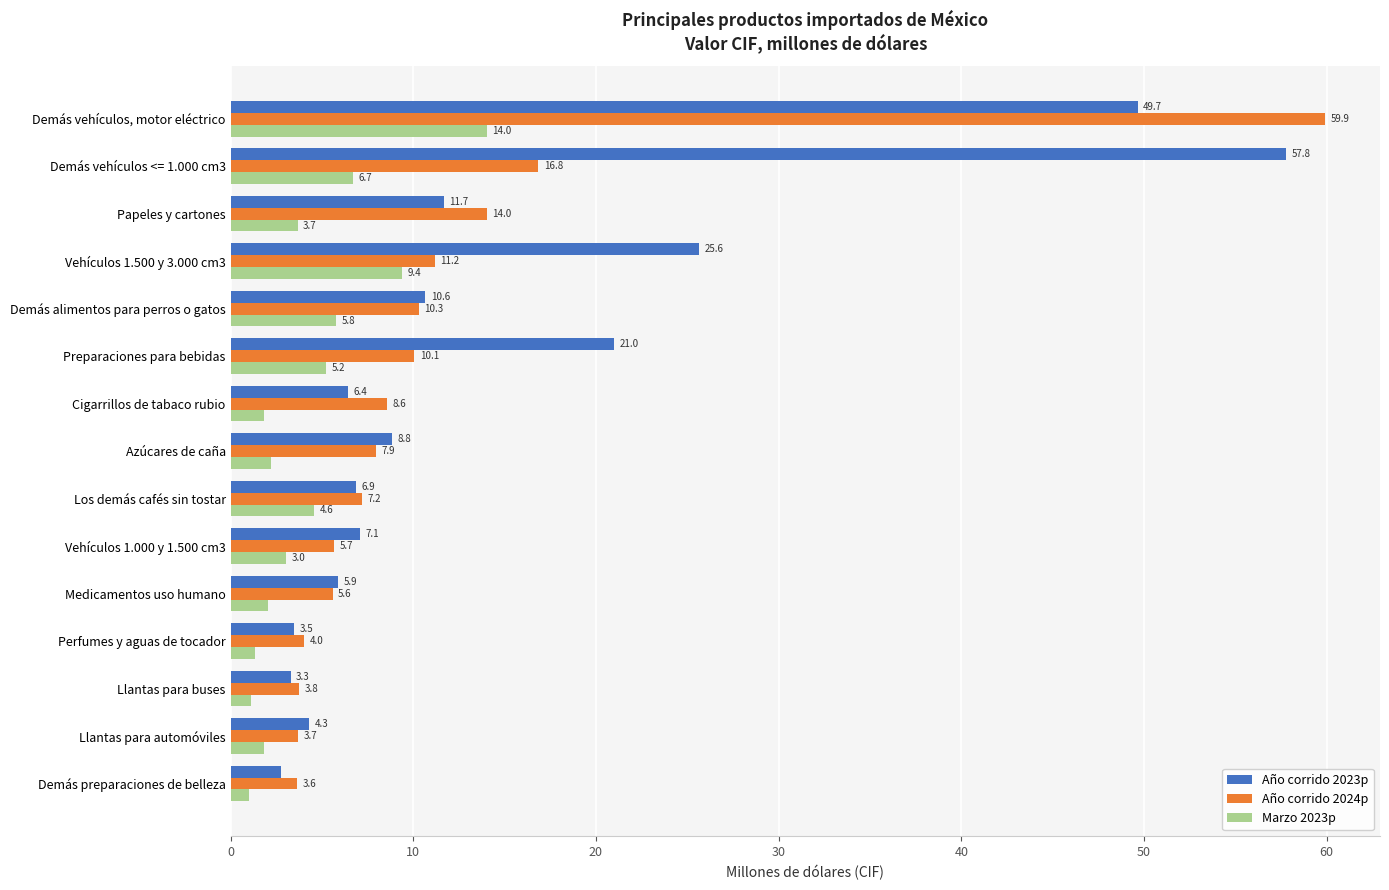

Rank the series at Demás vehículos, motor eléctrico from lowest to highest value.

Marzo 2023p, Año corrido 2023p, Año corrido 2024p